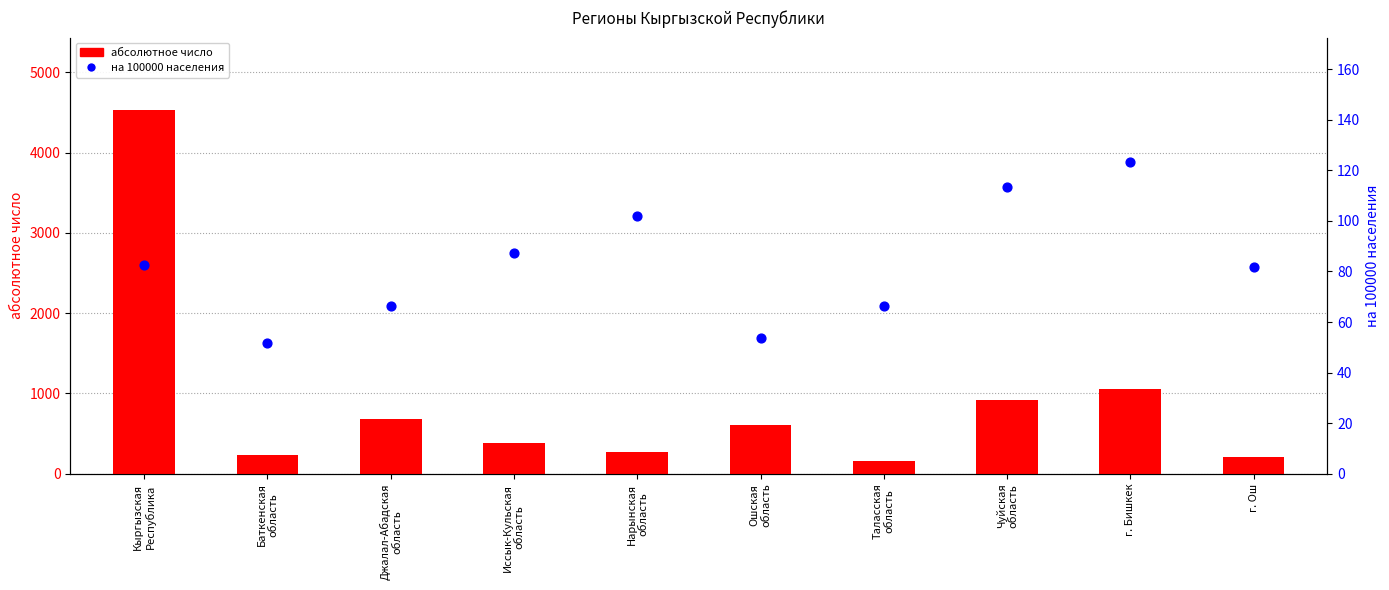

At how many categories does at least one series exceed 4449?

1